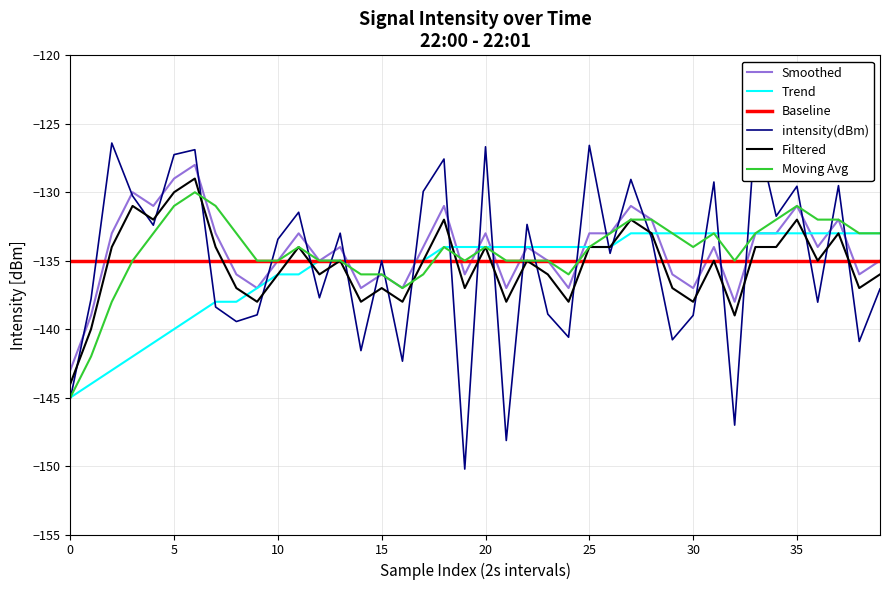

List the series in order of their peak value, lowest first.

Baseline, Trend, Moving Avg, Filtered, Smoothed, intensity(dBm)